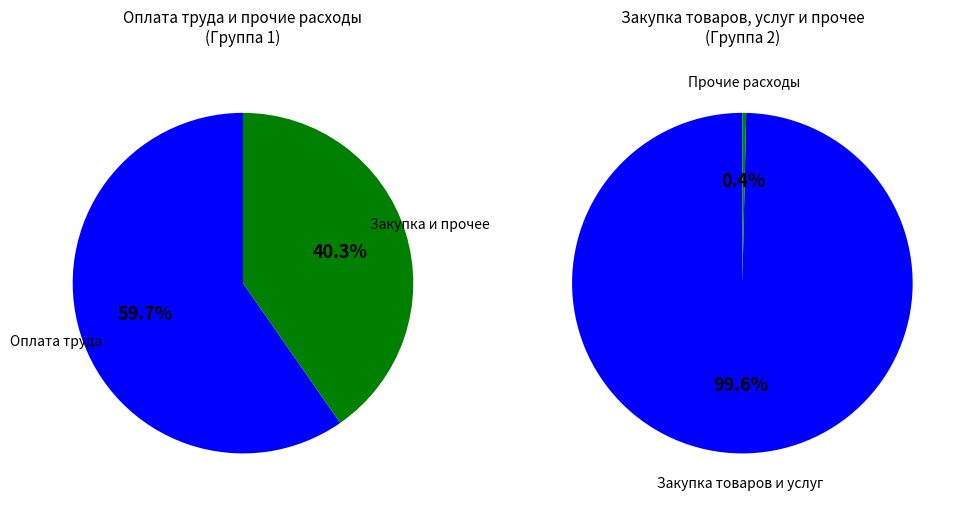

What is the total percentage of Начисления на выплаты по оплате труда and Заработная плата?

59.7%